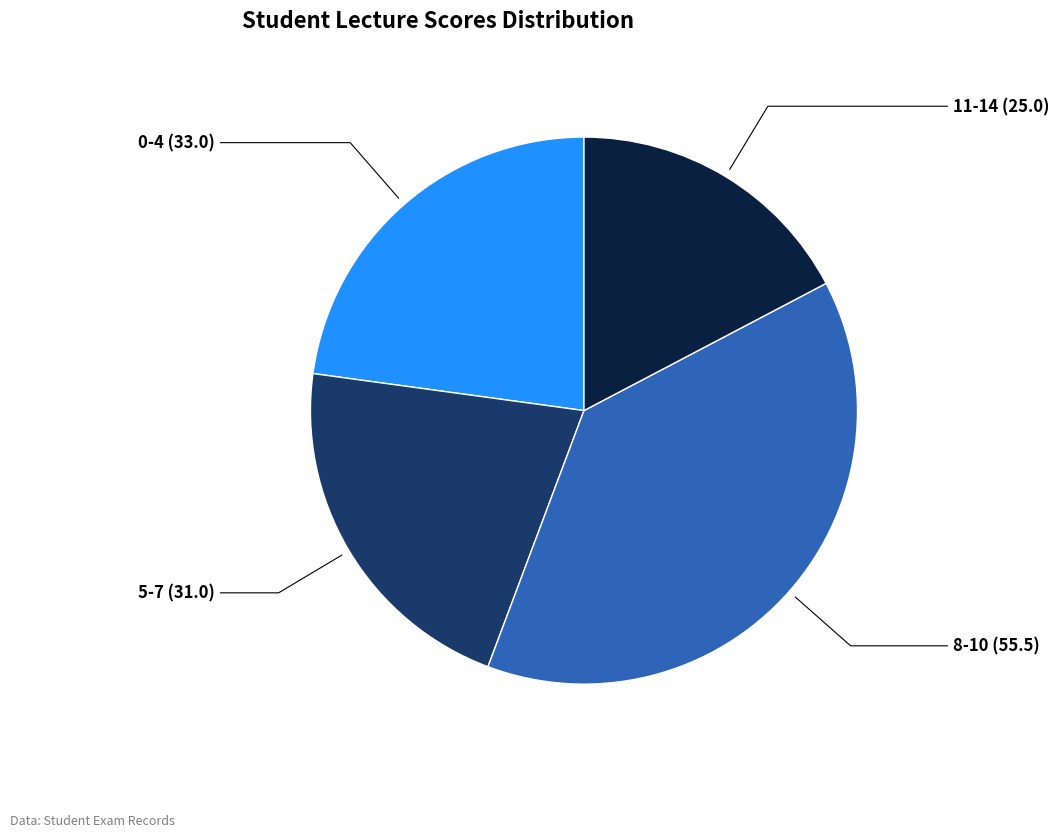

Do 8-10 and 11-14 together represent more than half of the pie?

Yes